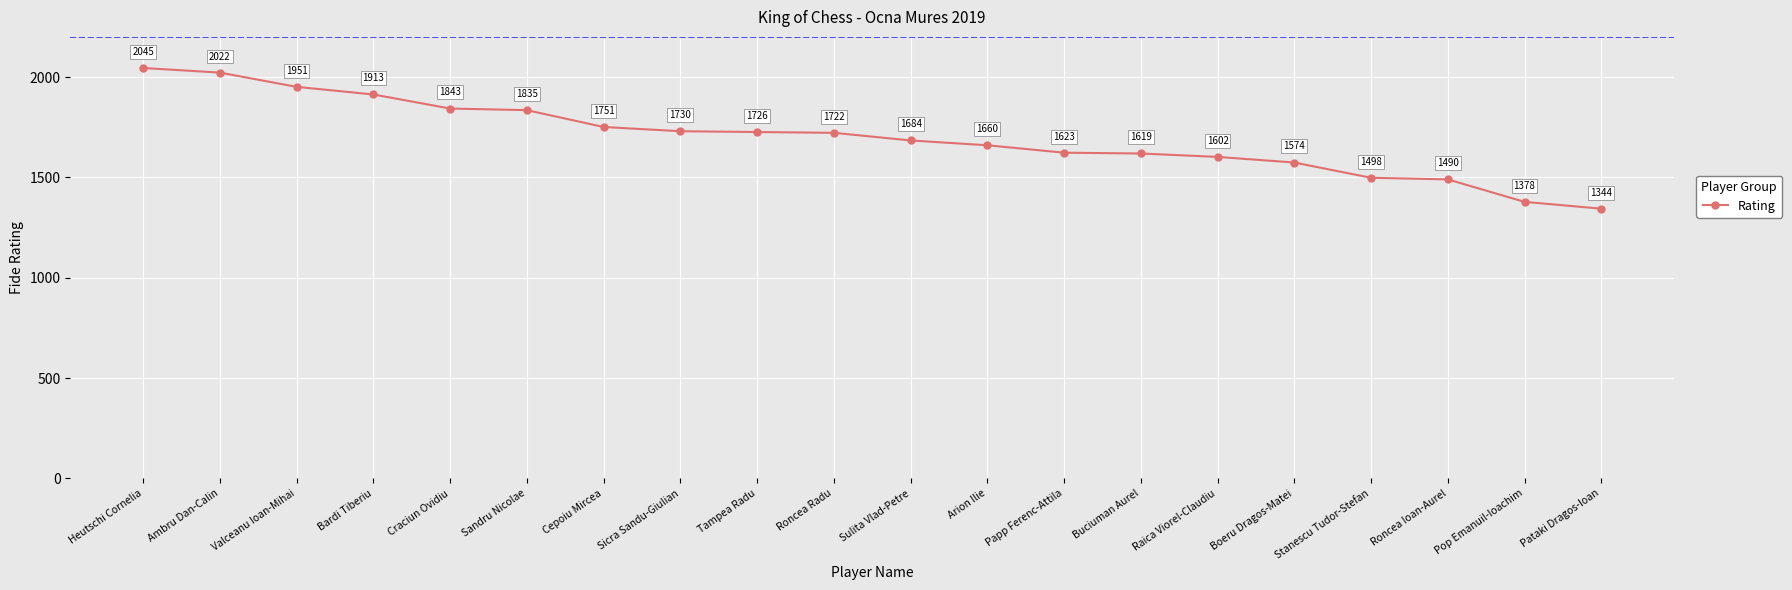

How many distinct data groups are displayed?

1